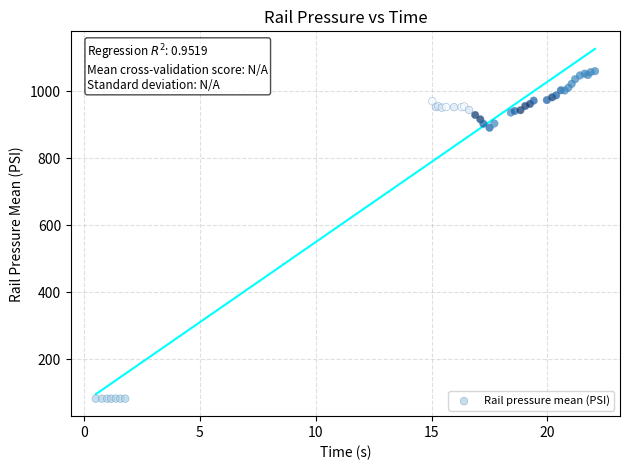

What Y value in the scatter plot is closest to 570?

890.5